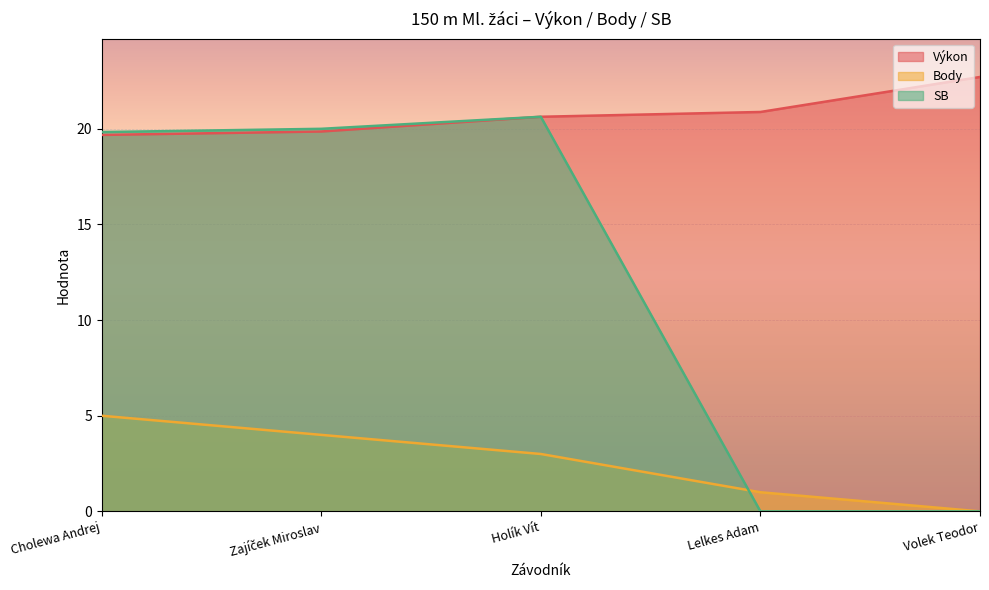

True or false: Výkon and SB cross at least once.

False